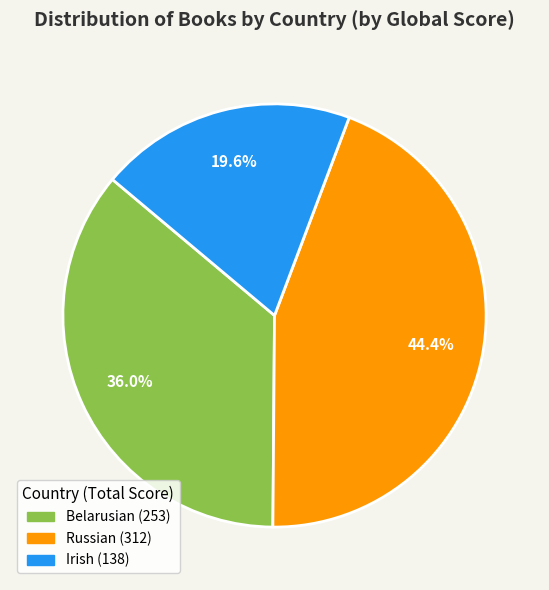

Is there any slice that represents more than half of the pie?

No